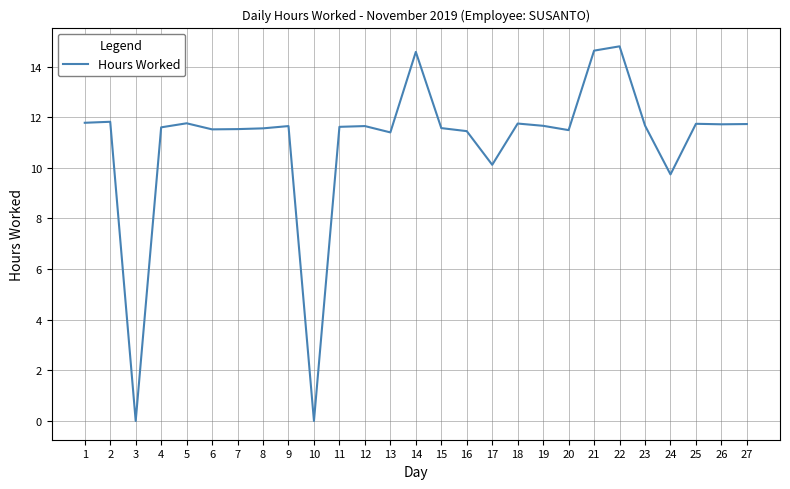

What is the difference between the maximum and minimum values?

14.8